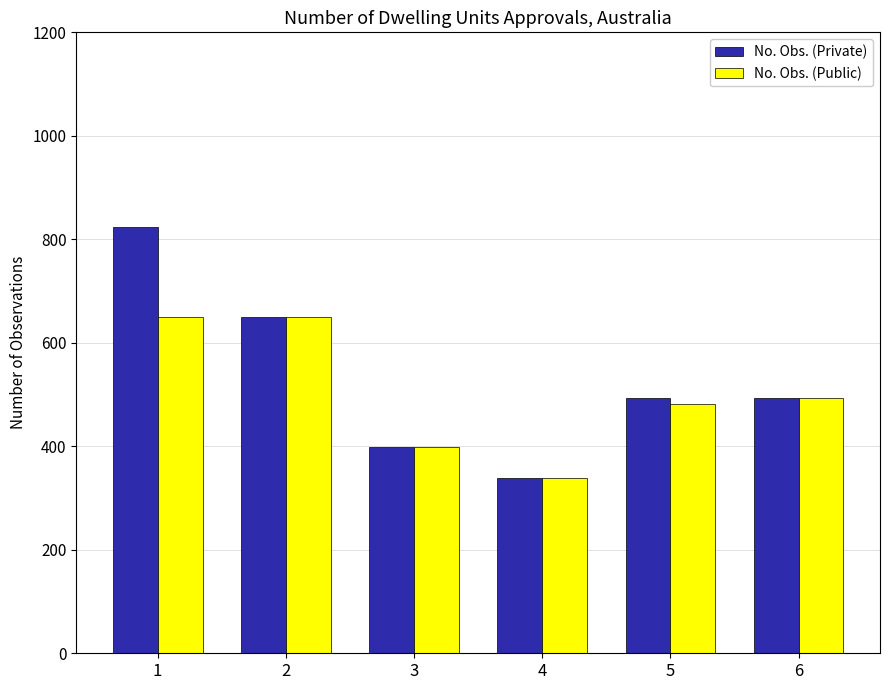

How many values in the No. Obs. (Private) series are below 494?

2